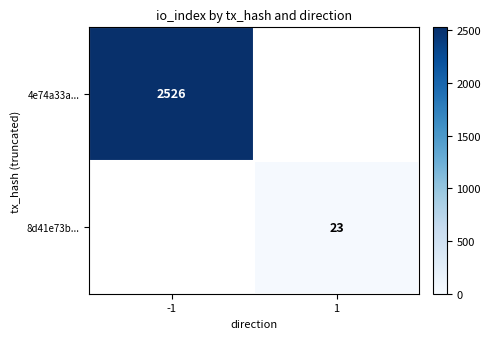

True or false: 8d41e73b... has a value of 23 at 1.

True